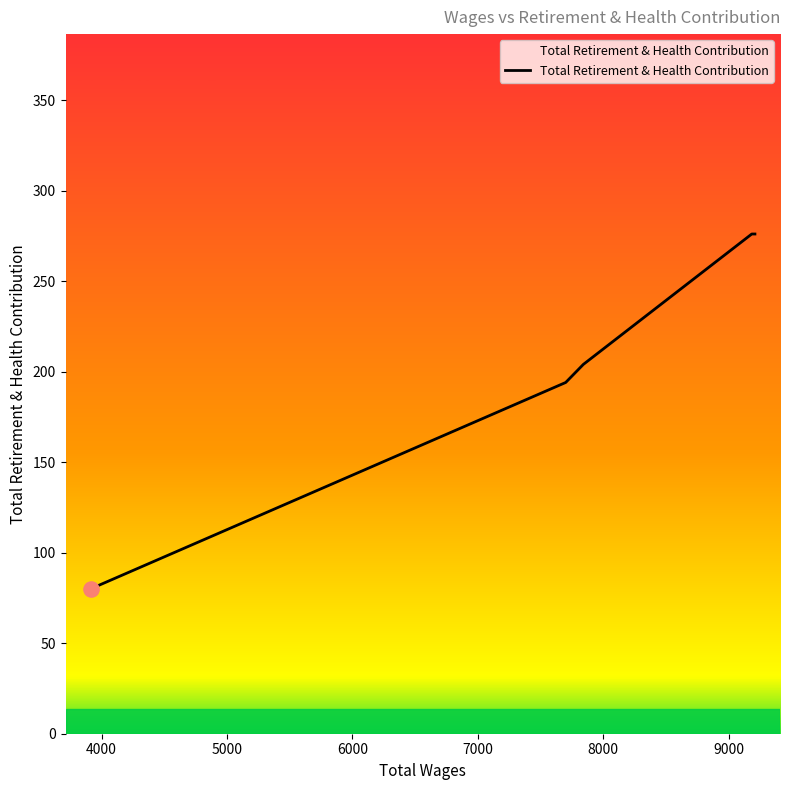

What is the sum of all values?

1030